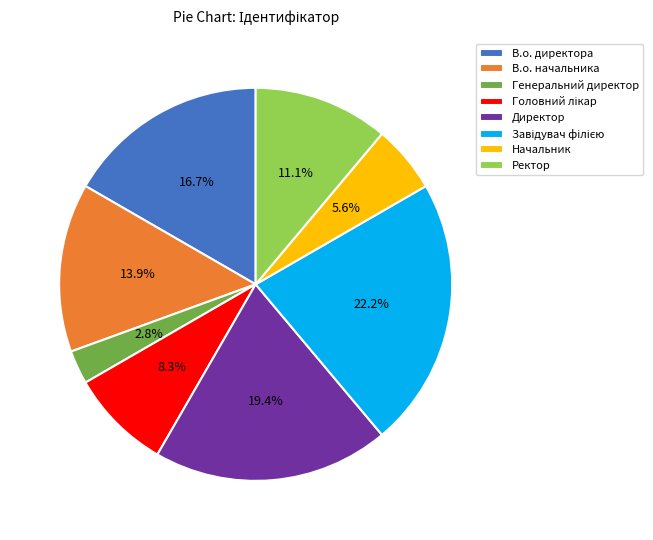

How much of the chart is everything except Начальник?

94.4%